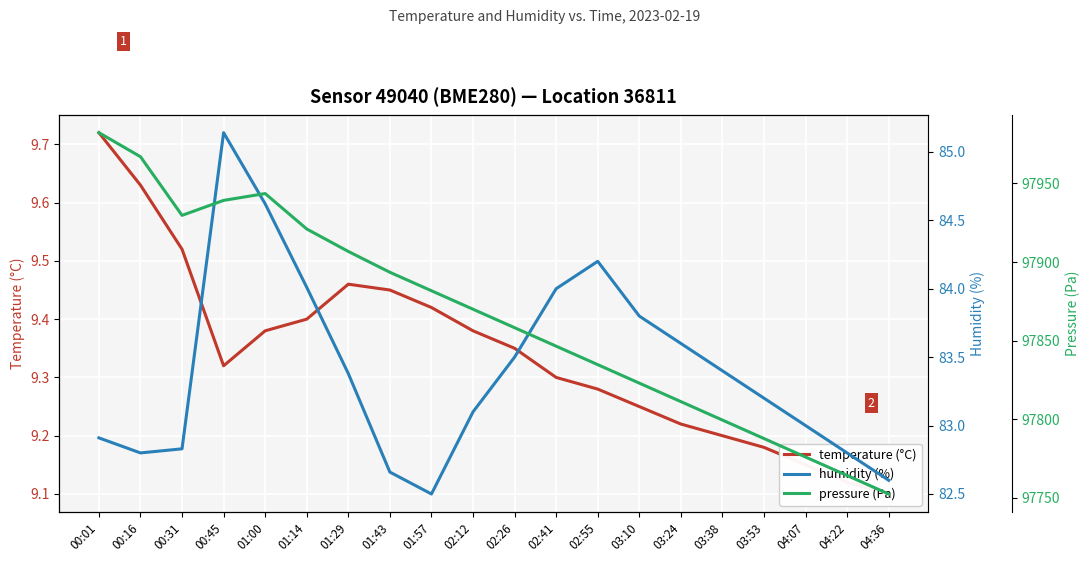

What is the total value across all series at 04:36?

97844.2